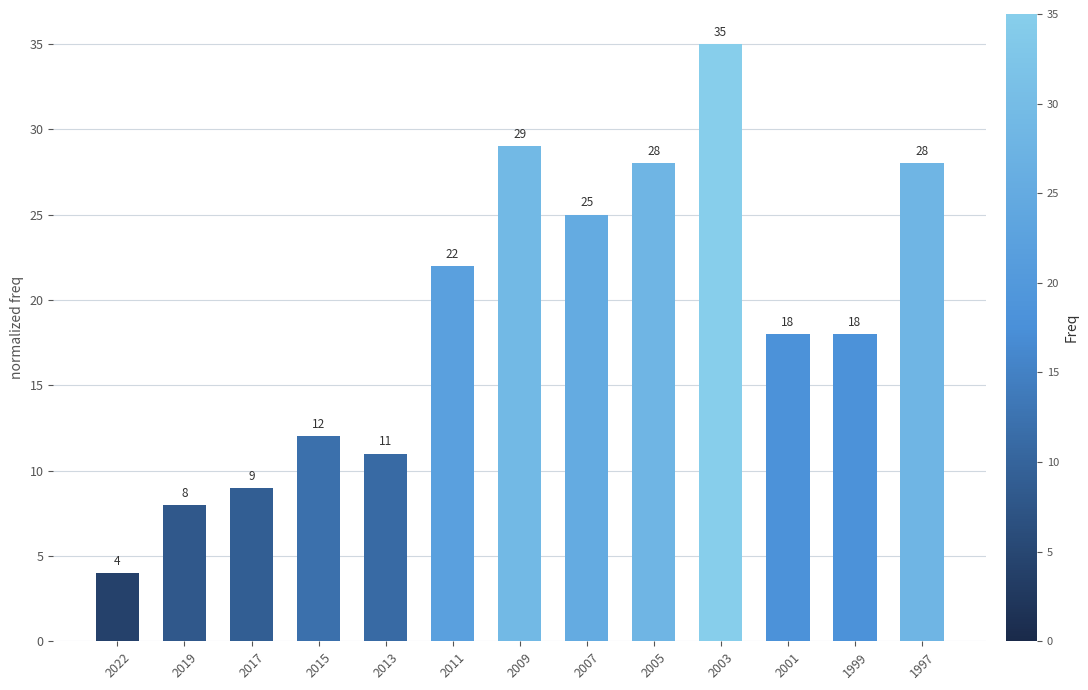

What is the smallest value displayed?

4